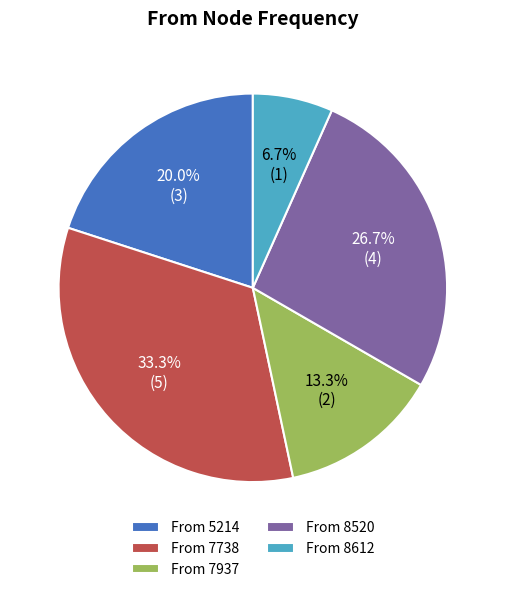

What is the total percentage of From 8612 and From 5214?

26.7%